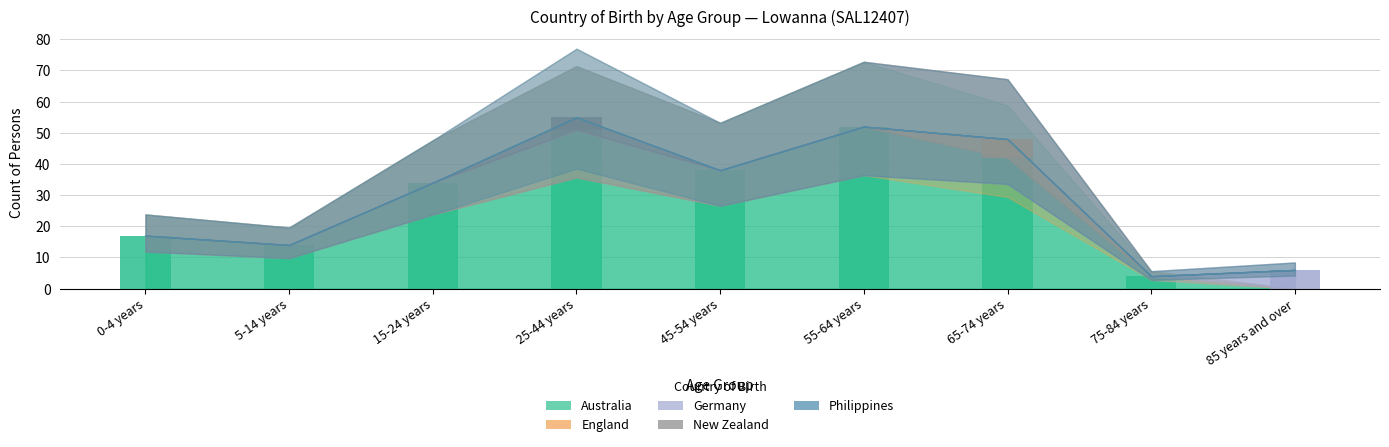

Which category has the lowest value across all series?

85 years and over